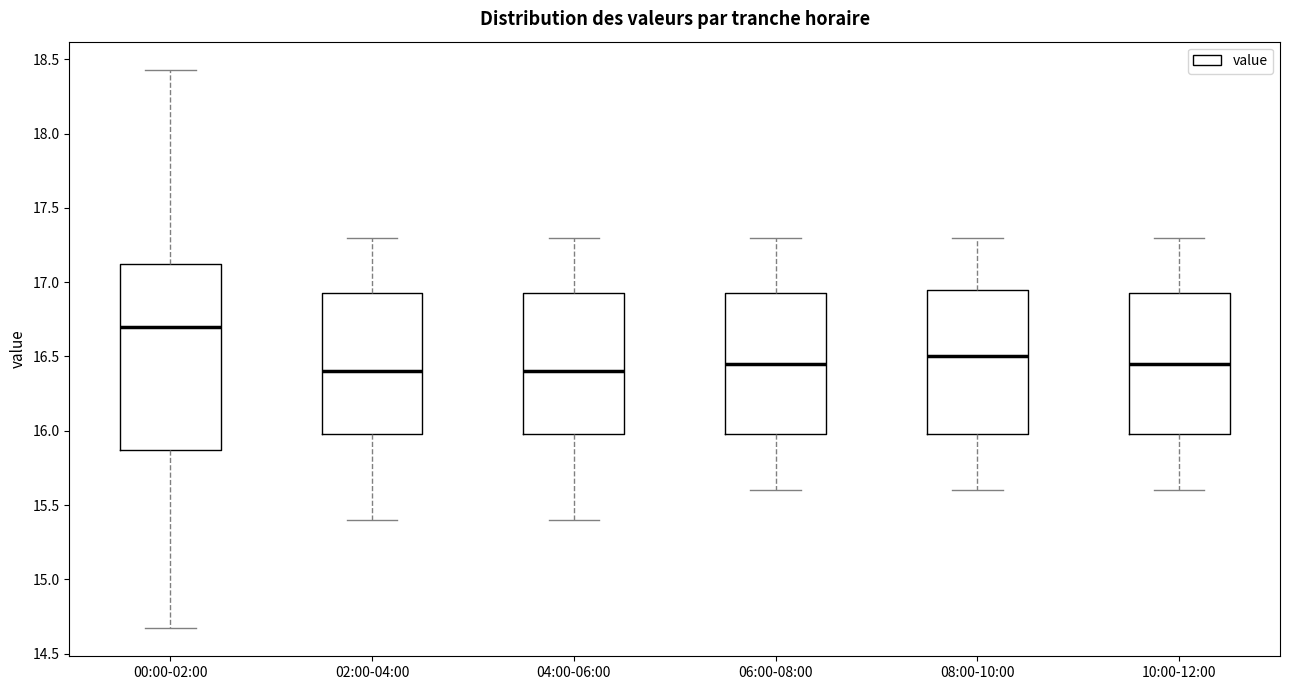

Where is the upper edge of the box for 02:00-04:00 on the y-axis? The values are not printed on the chart, so give them approximately, as read against the axis.

16.95